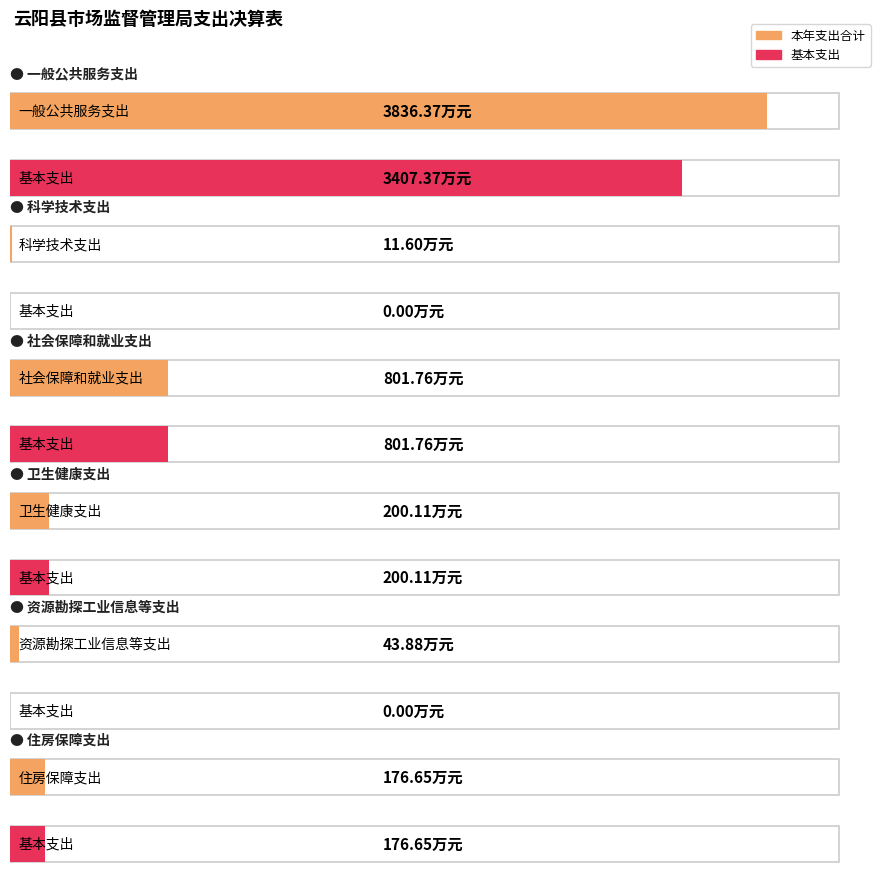

True or false: 本年支出合计 has a value of 78.1 at 住房保障支出.

False